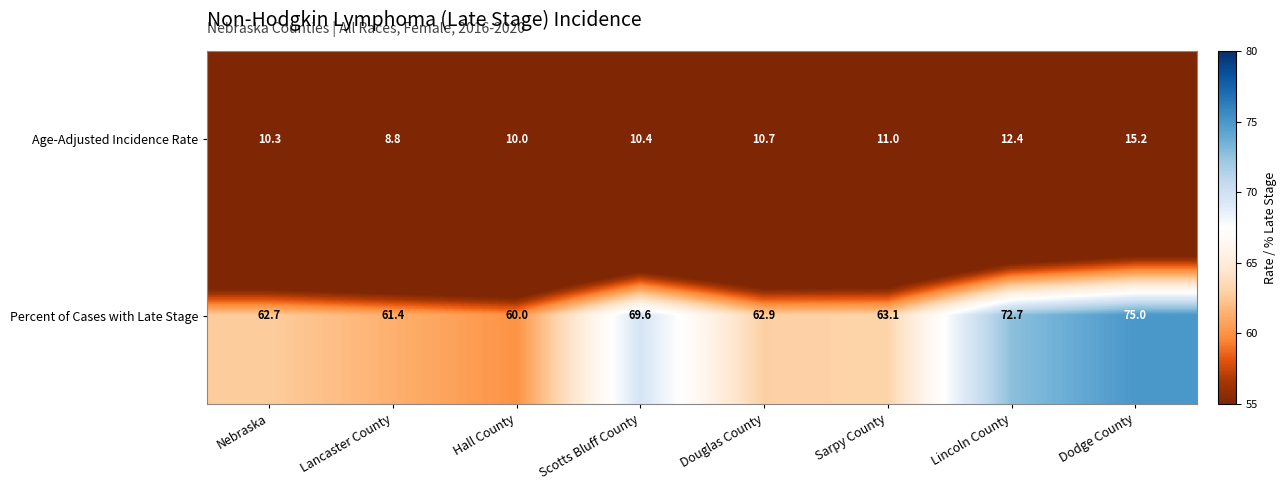

Where is Age-Adjusted Incidence Rate nearest to the value 12?

Lincoln County